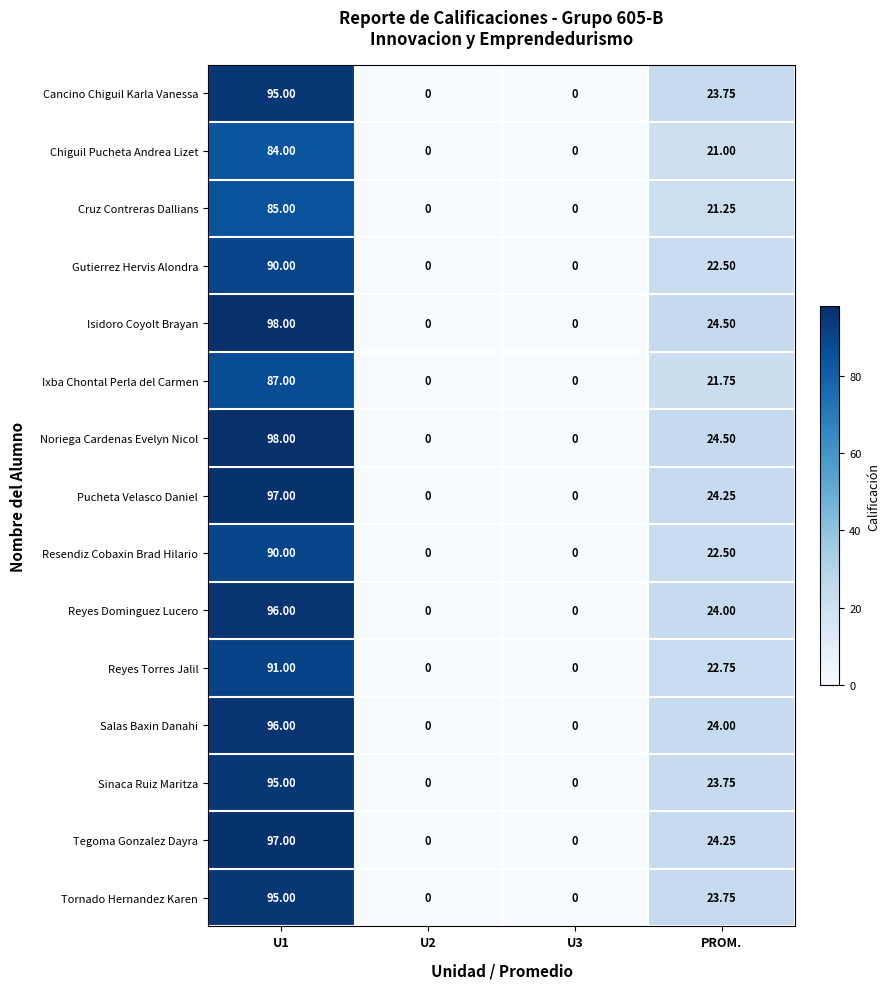

At which label is Tornado Hernandez Karen closest to 47?

PROM.